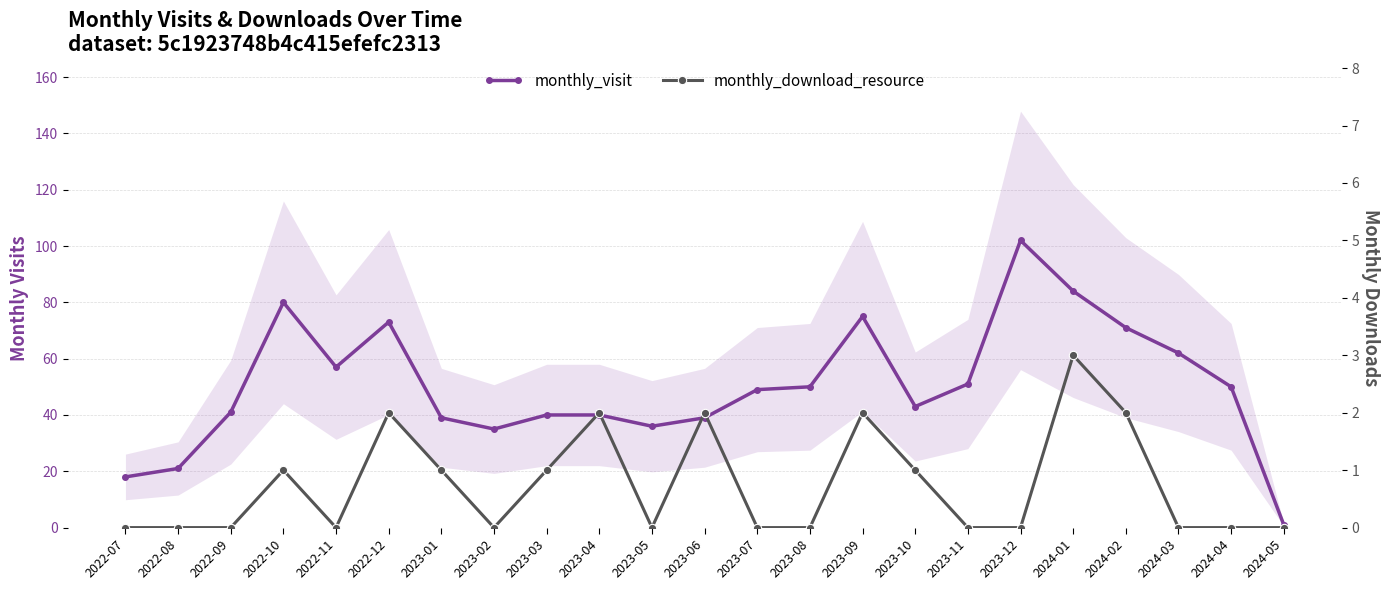

Reading left to right, transcribe all the data shown in this chart.

monthly_visit: 18	21	41	80	57	73	39	35	40	40	36	39	49	50	75	43	51	102	84	71	62	50	1
monthly_download_resource: 0	0	0	1	0	2	1	0	1	2	0	2	0	0	2	1	0	0	3	2	0	0	0